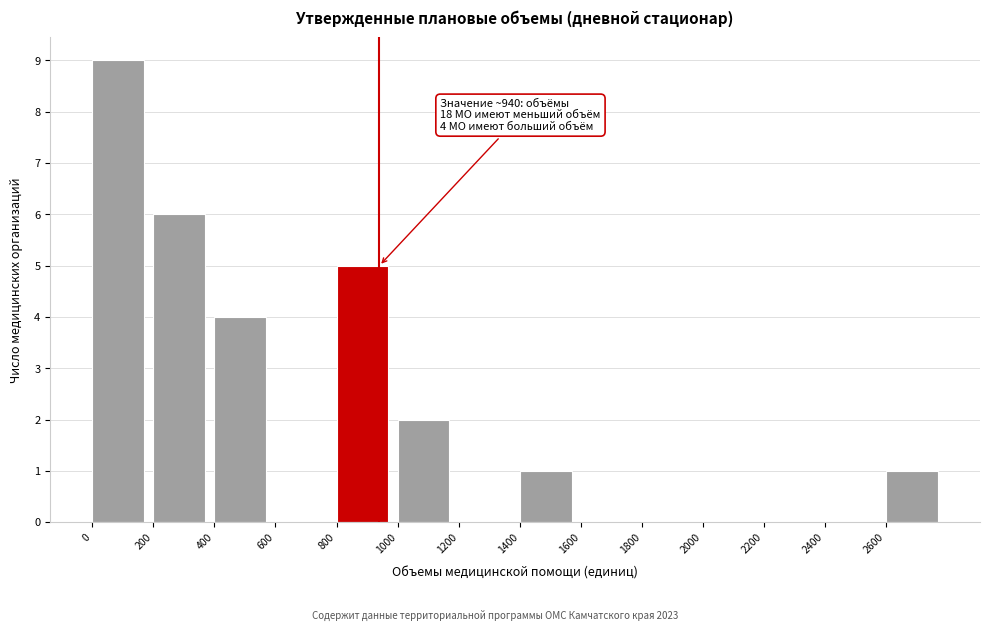

Over which range of the x-axis is the bar tallest?

0 to 200